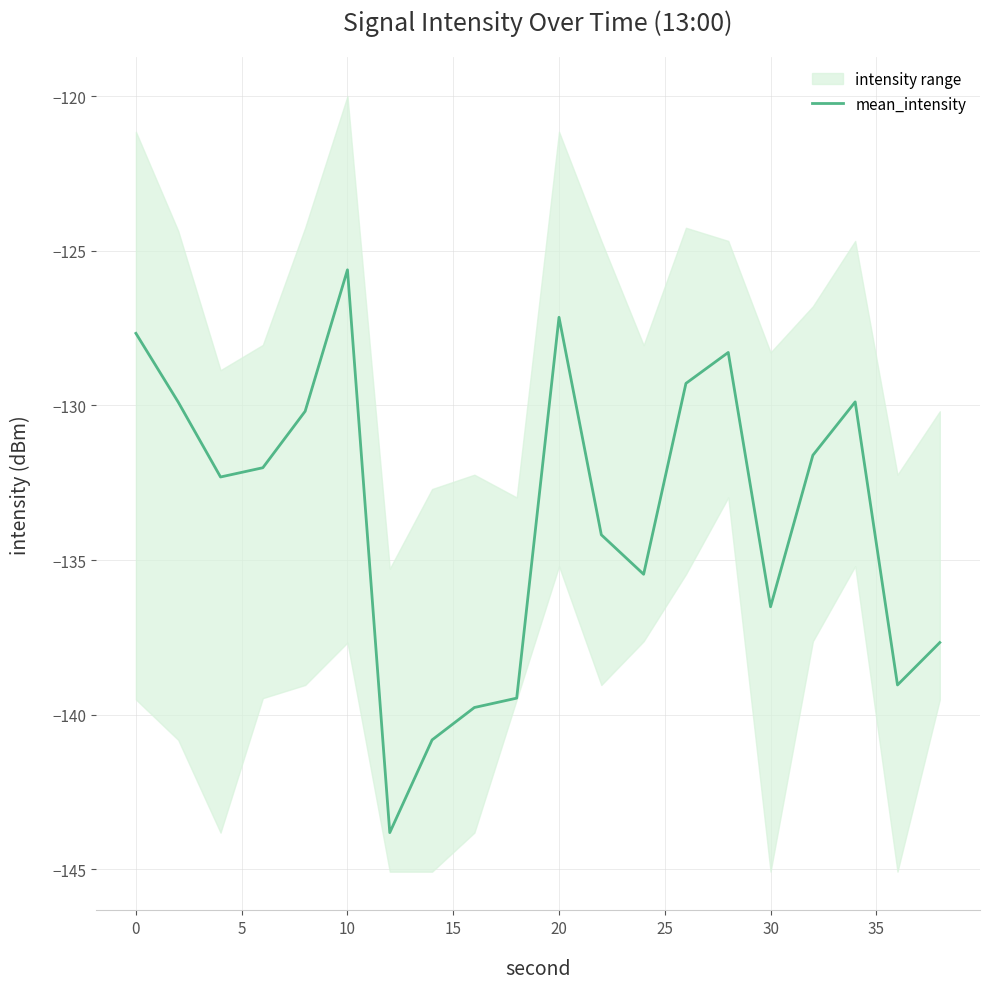

True or false: there are more than 1 points higher than both neighbors.

True